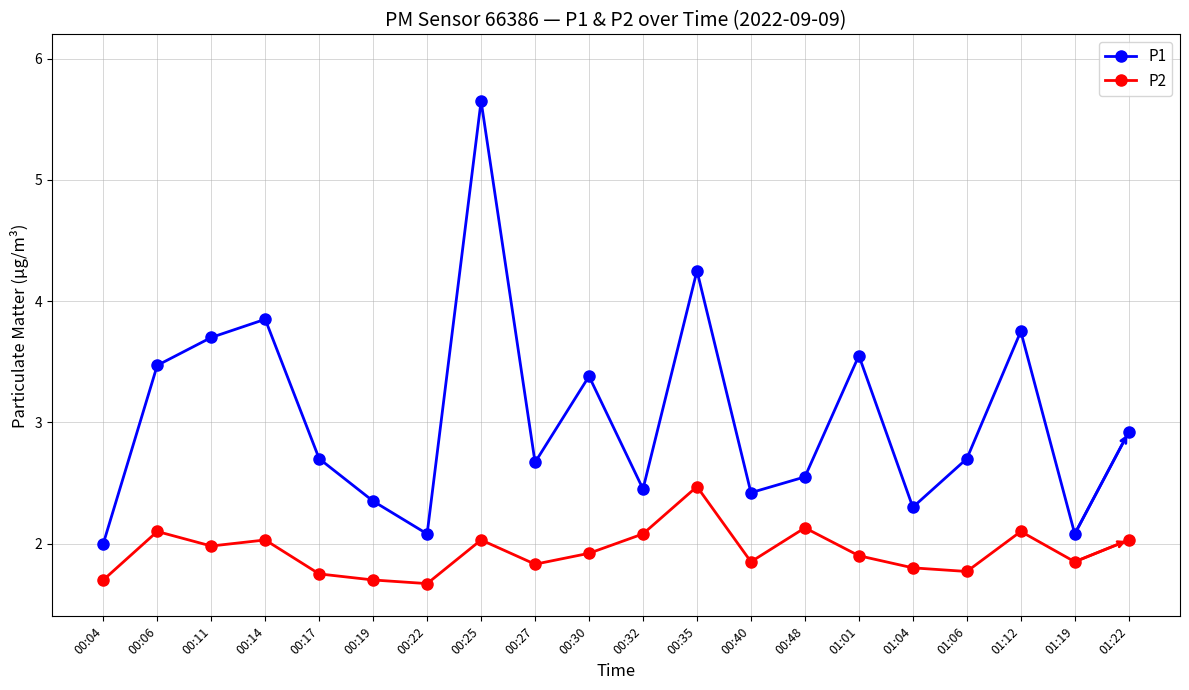

True or false: P1 and P2 cross at least once.

False